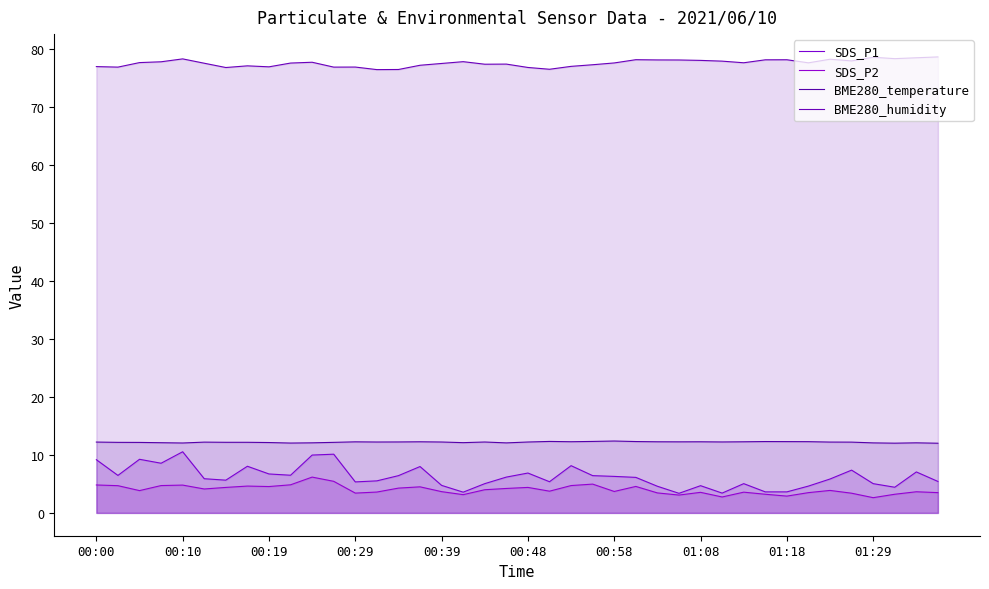

Which series has the largest total across all categories?

BME280_humidity